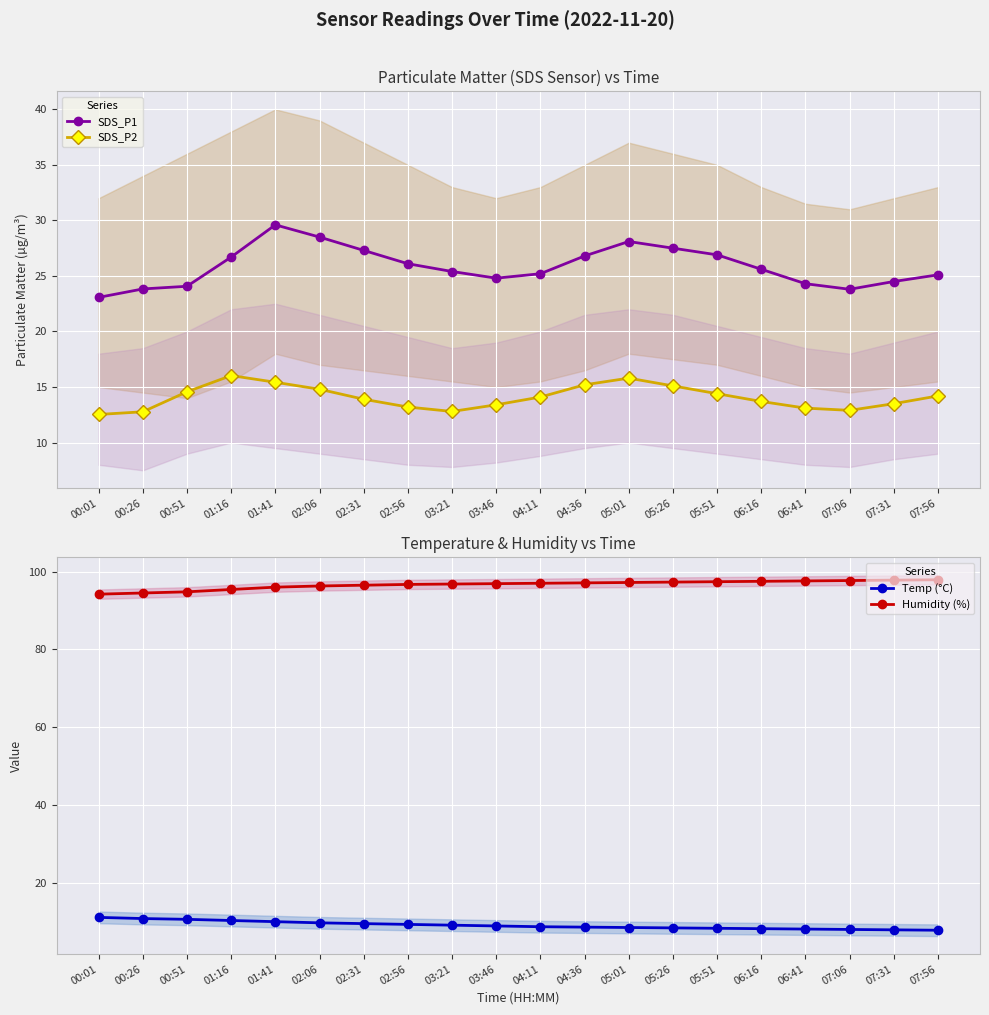

How many data points in Temp (°C) are above 9?

9